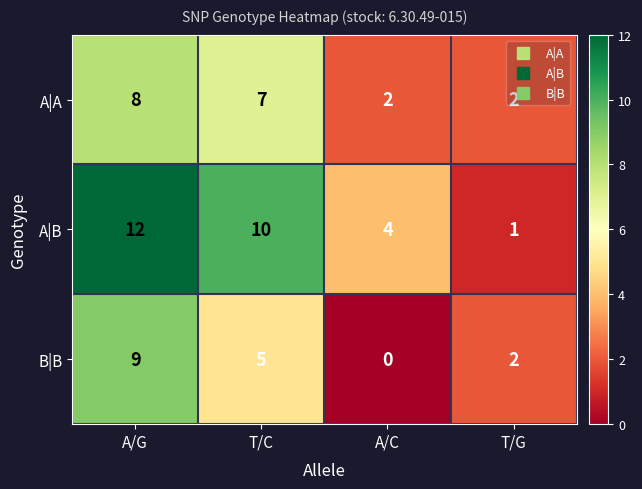

Read the B|B value at A/G.

9